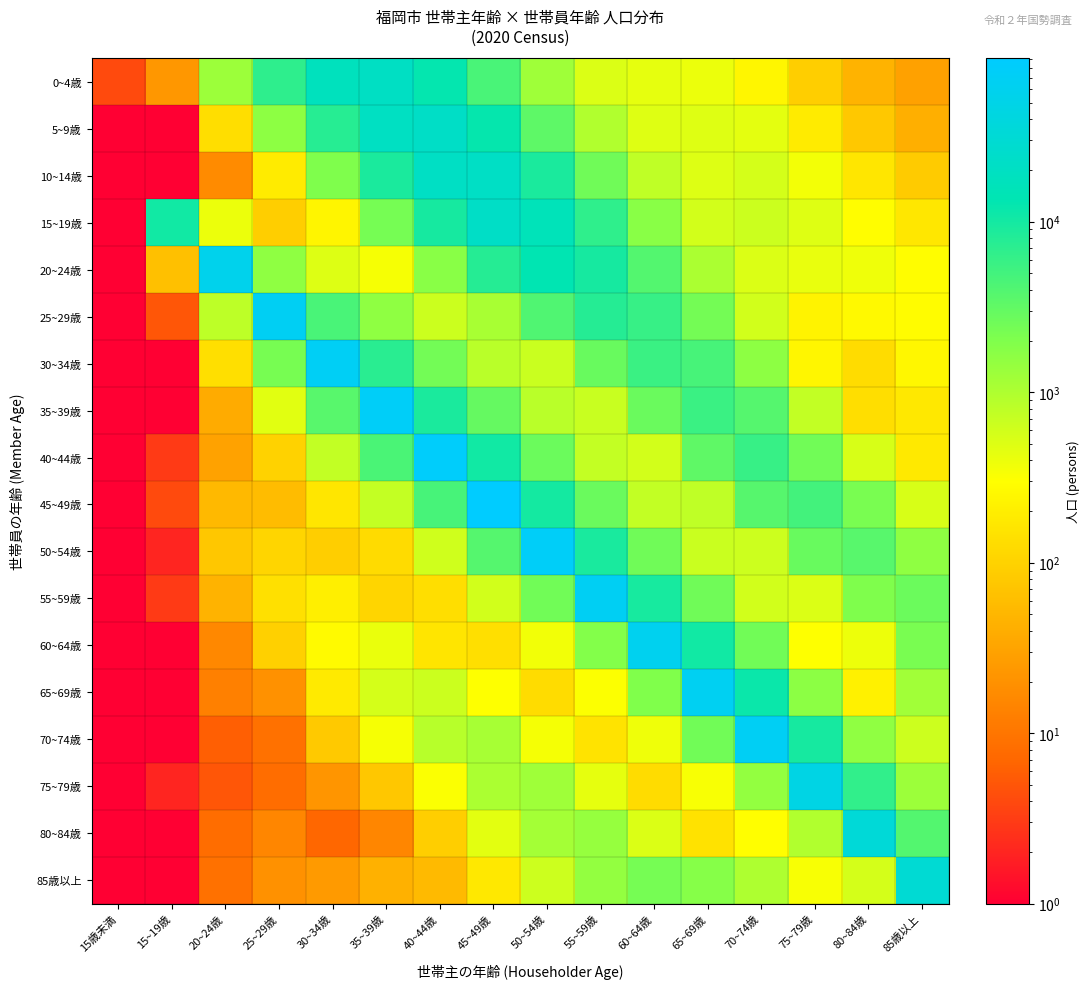

Which has a higher value, 80~84歳 or 20~24歳?

20~24歳